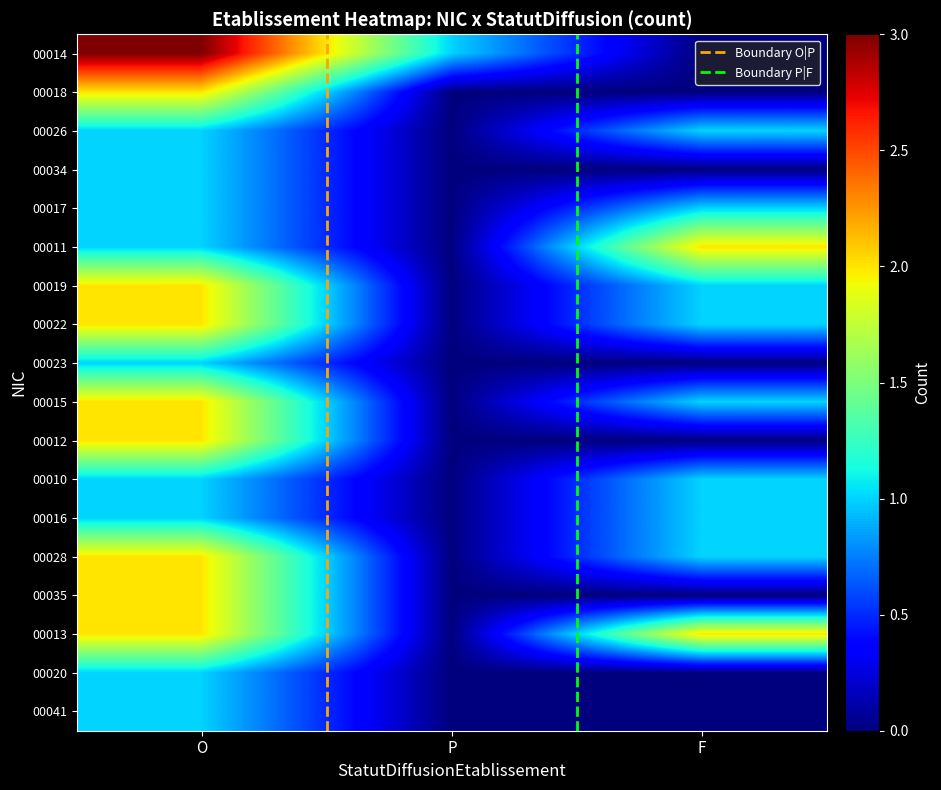

The value of 00041 at F is 0. True or false?

False